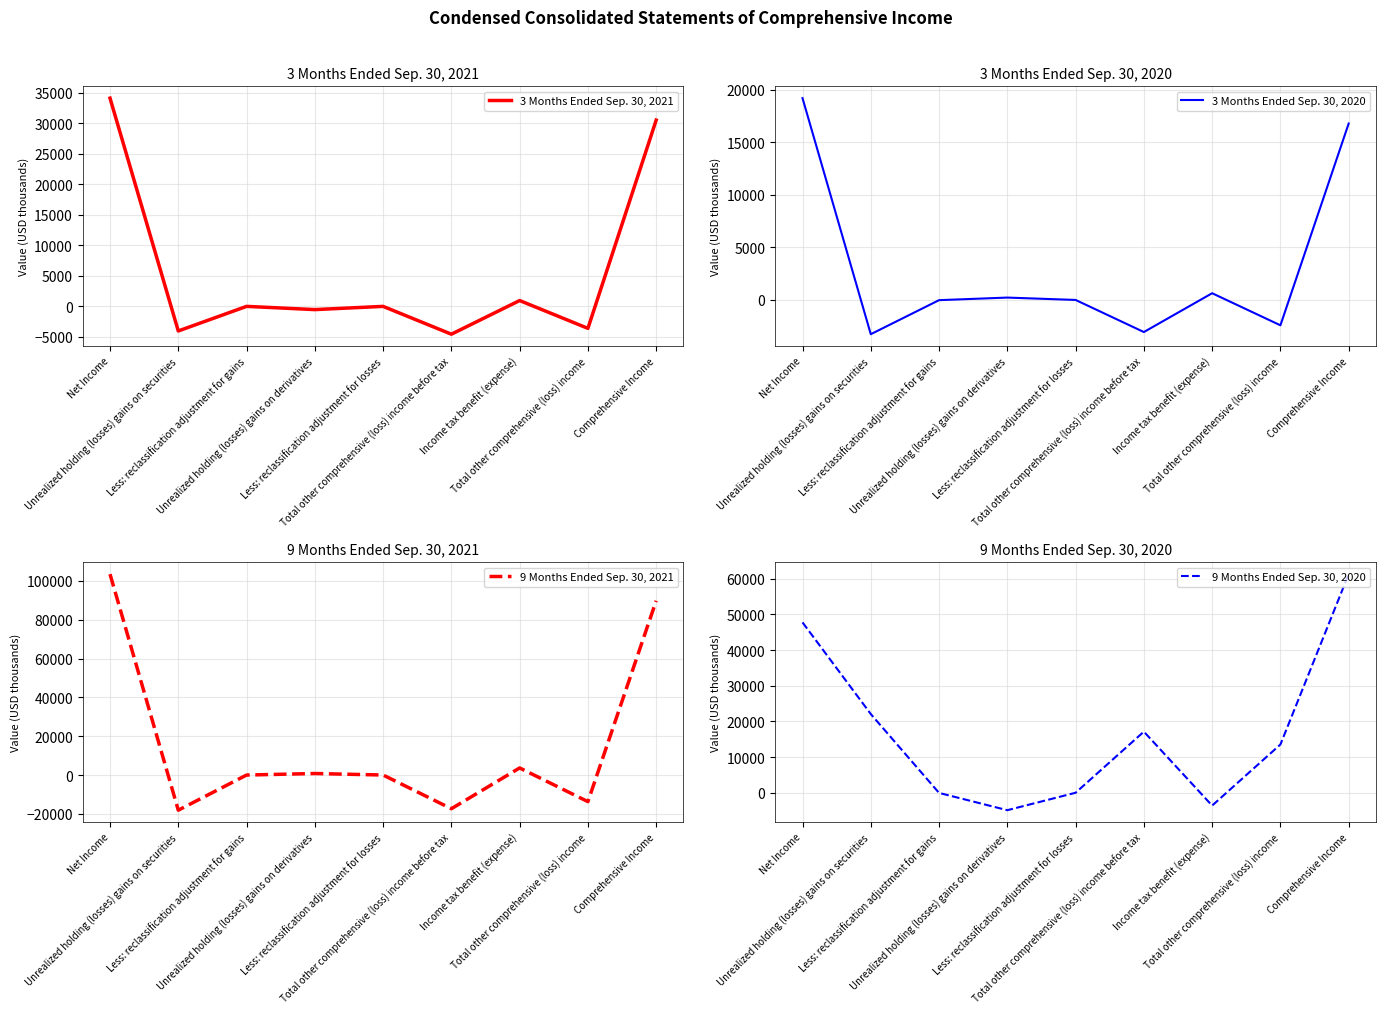

Reading left to right, transcribe all the data shown in this chart.

3 Months Ended Sep. 30, 2021: 34092	-4025	0	-529	0	-4554	955	-3599	30493
3 Months Ended Sep. 30, 2020: 19186	-3256	-20	225	0	-3051	640	-2411	16775
9 Months Ended Sep. 30, 2021: 103481	-18122	-16	776	0	-17362	3645	-13717	89764
9 Months Ended Sep. 30, 2020: 47764	22069	-47	-4892	0	17130	-3598	13532	61296